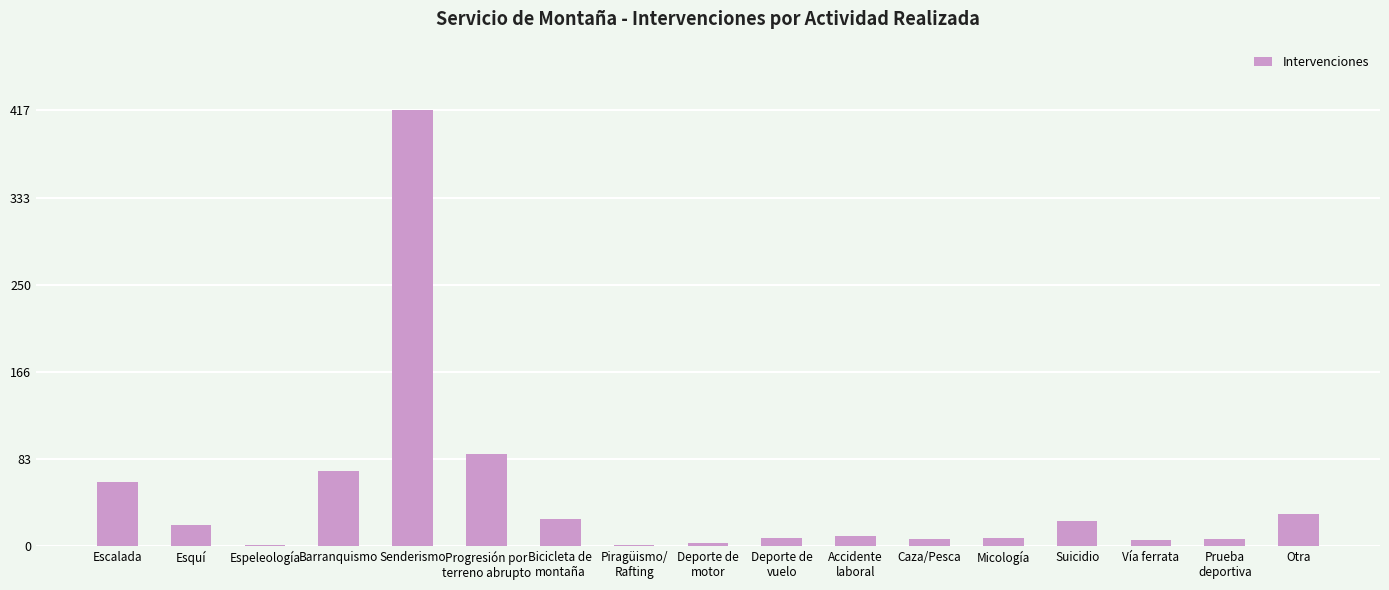

What is the sum of all values?

790